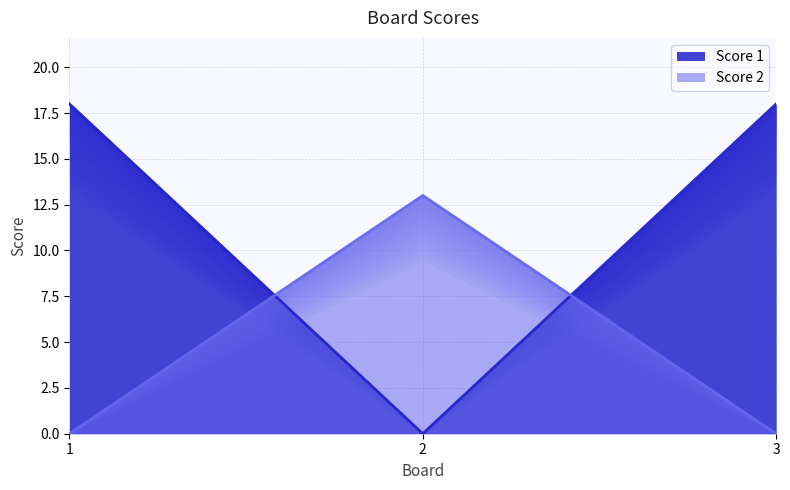

Rank the series by their average value, from highest to lowest.

Score 1, Score 2